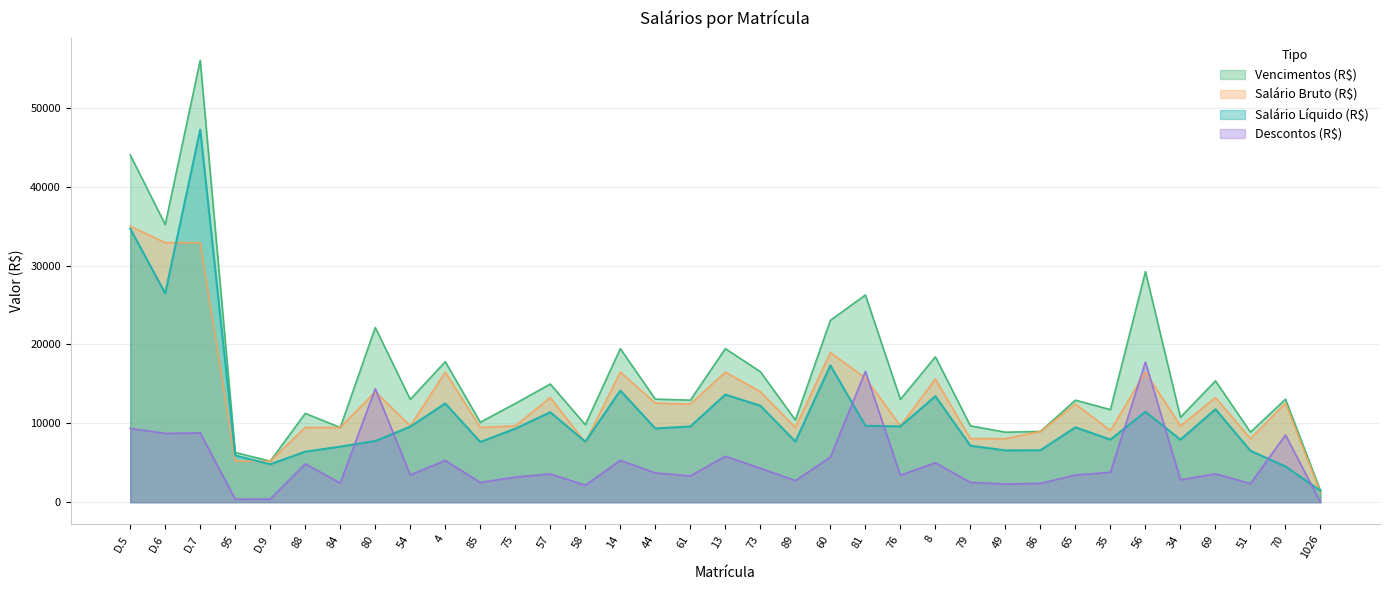

How many intersections are there between Descontos (R$) and Salário Bruto (R$)?

6